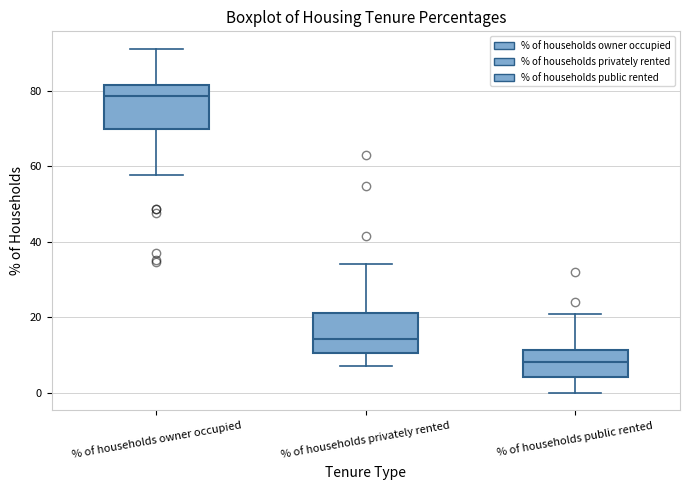

Reading left to right, read every box against the y-axis: the position of its median line, the range the box covers, and the ends of its whiskers. The values are not printed on the chart, so give them approximately, as read against the axis.

% of households owner occupied: median 78, box 70 to 82, whiskers 58 to 92
% of households privately rented: median 14, box 10 to 22, whiskers 8 to 34
% of households public rented: median 8, box 4 to 12, whiskers 0 to 20